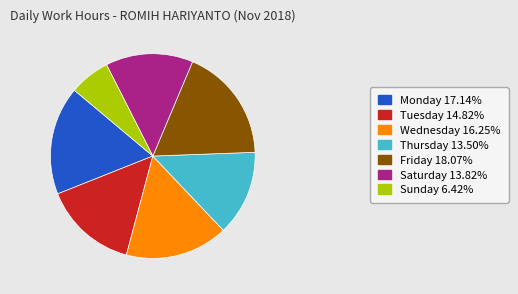

Count the number of slices in the pie.

7